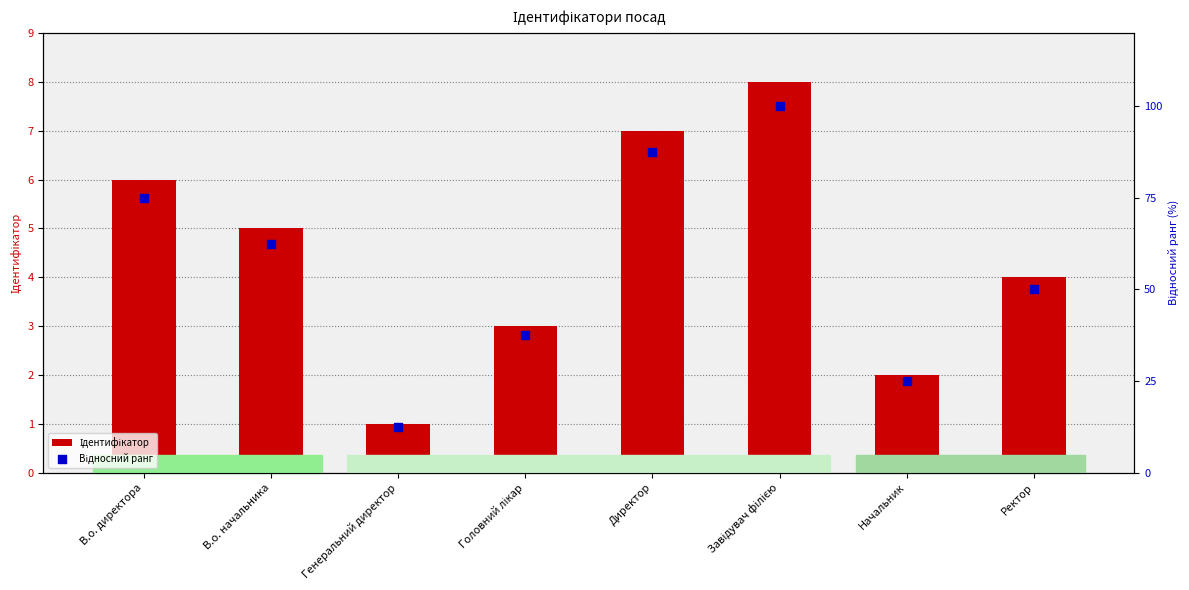

Is the value of Ідентифікатор at Директор greater than the value of Відносний ранг at Начальник?

No